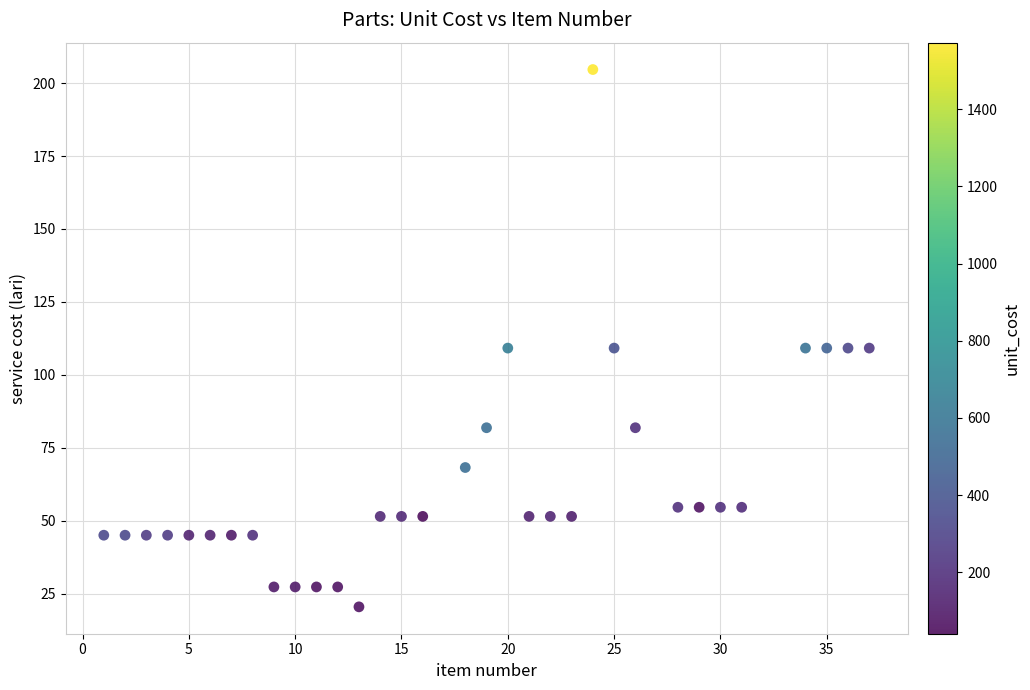

What is the range of X values (max minus min)?

36.0